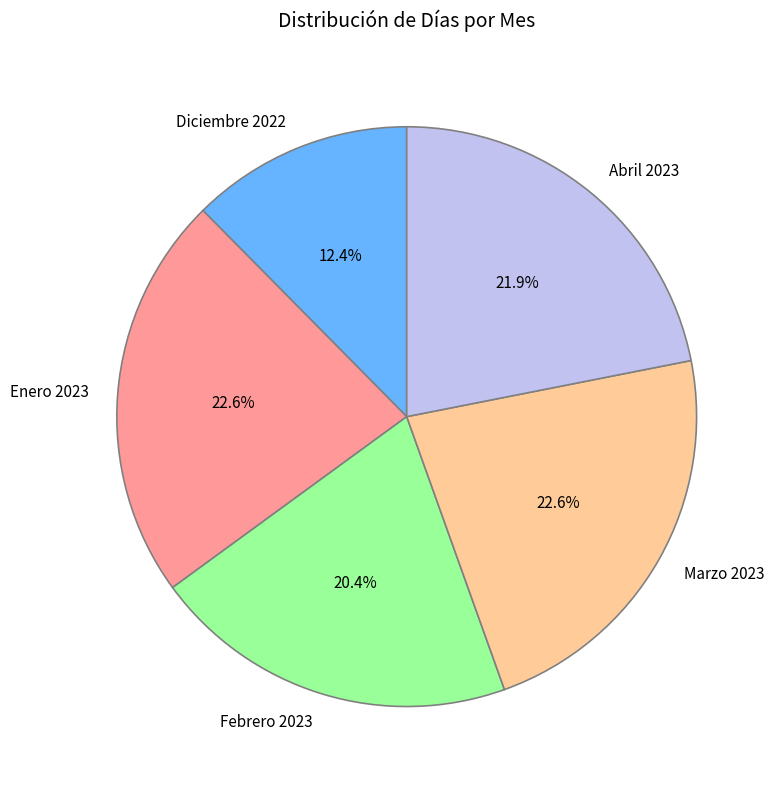

What is the total percentage of Febrero 2023 and Diciembre 2022?

32.8%